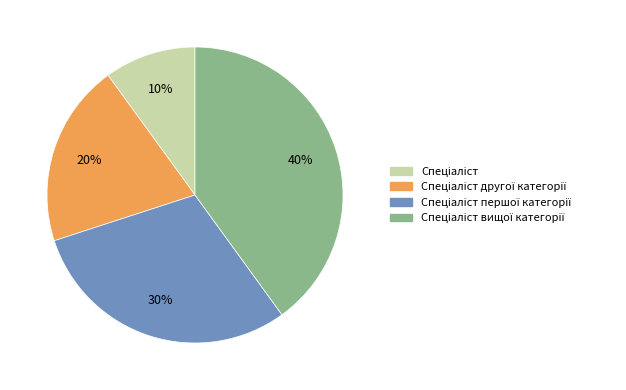

Does any single category account for the majority?

No